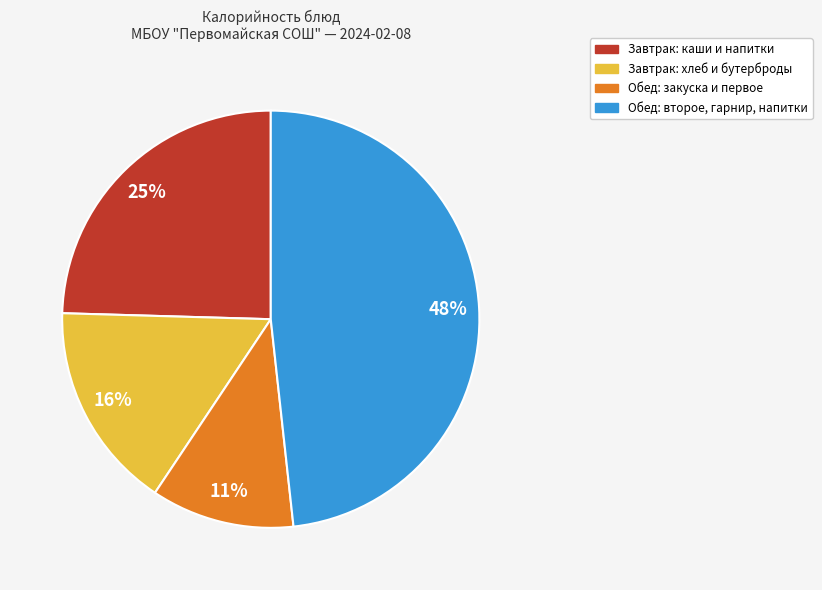

To the nearest percent, what is the difference between the largest and smallest slice percentages?

37%